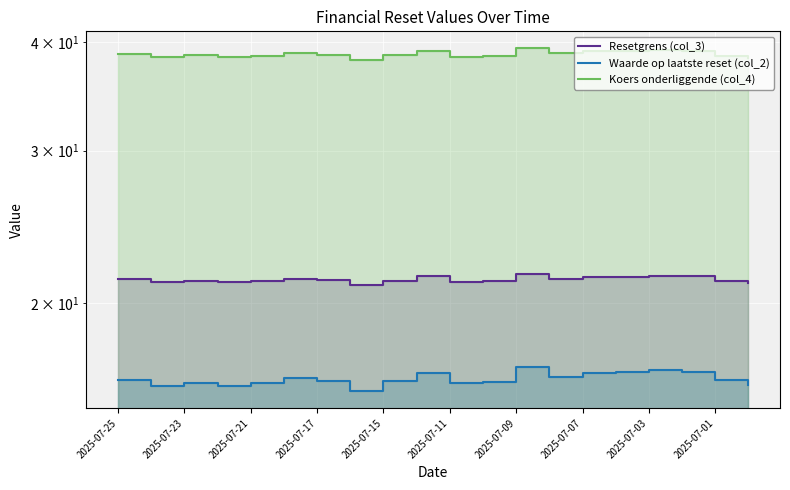

What is the label of the 18th point from the right?

2025-07-23